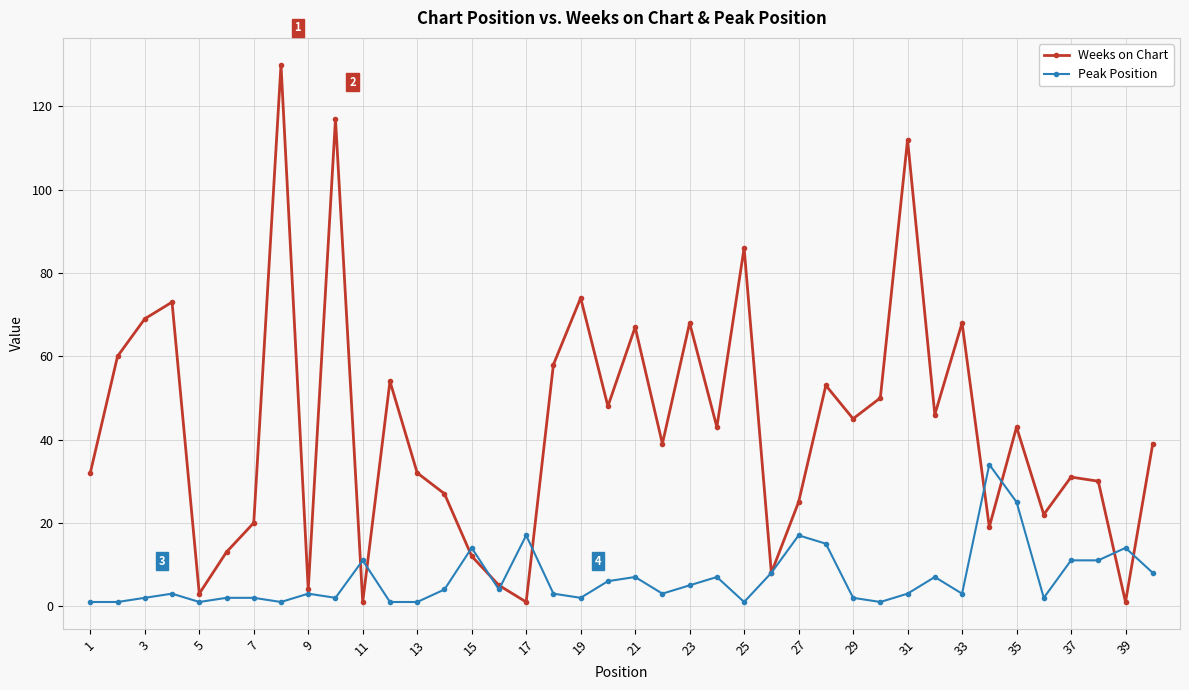

Which series has the widest spread of values?

Weeks on Chart